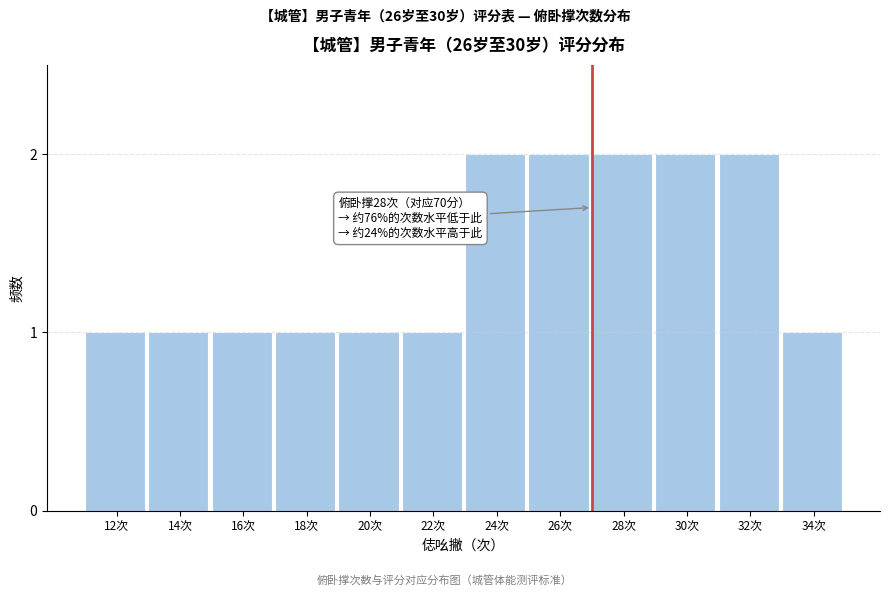

Reading right to left, list all the values displayed in this chart.

34次=1	32次=2	30次=2	28次=2	26次=2	24次=2	22次=1	20次=1	18次=1	16次=1	14次=1	12次=1